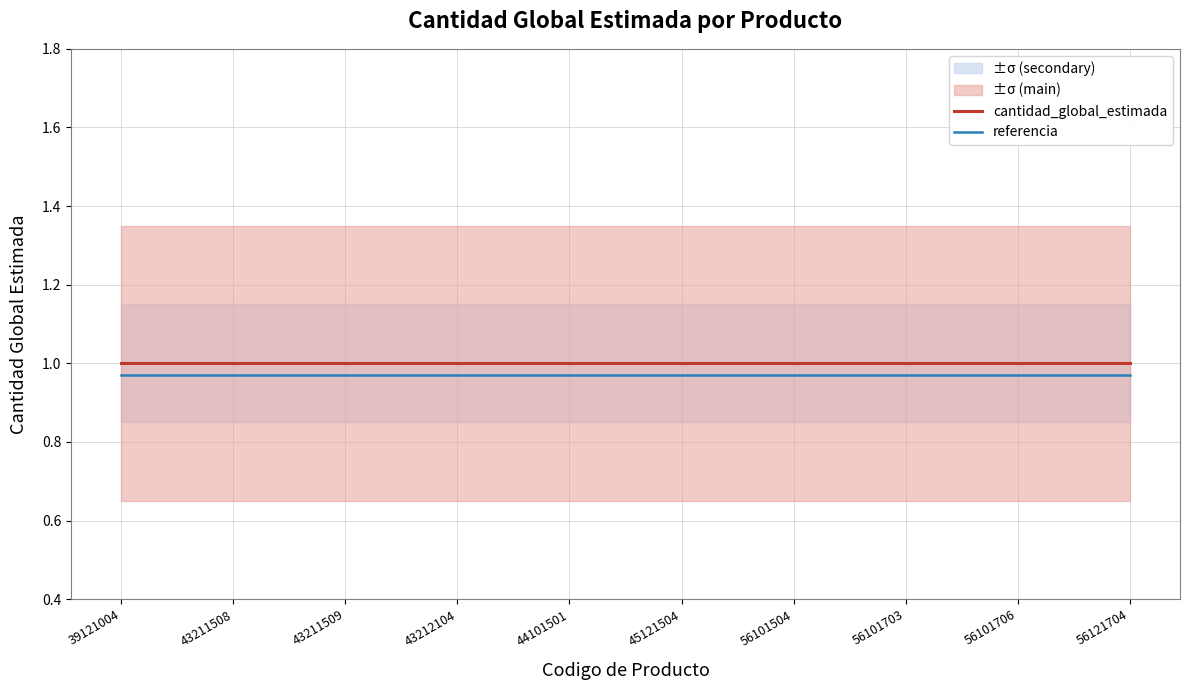

At how many categories does at least one series exceed 0?

10